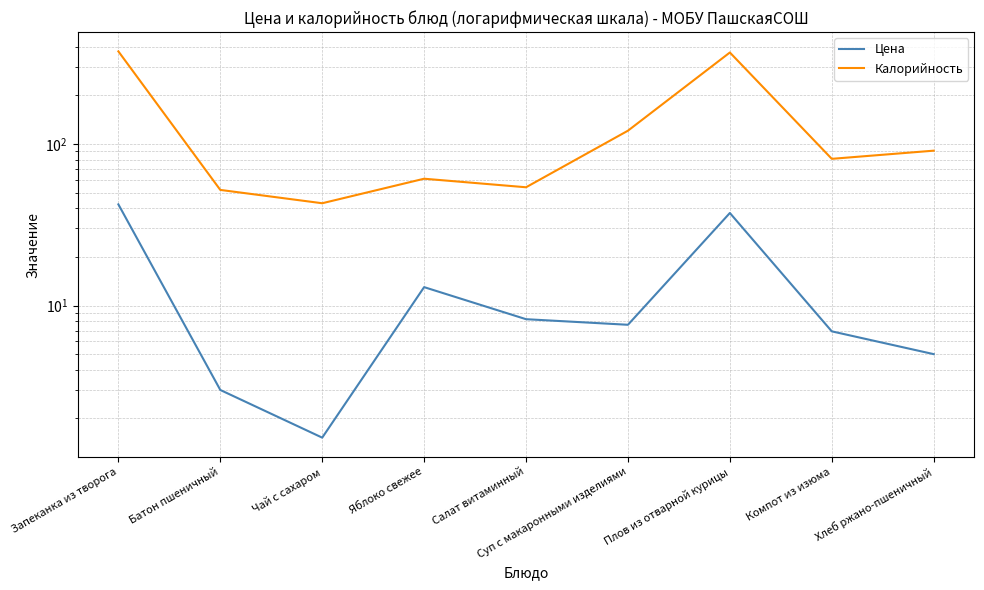

How many values in the Калорийность series are below 81?

4